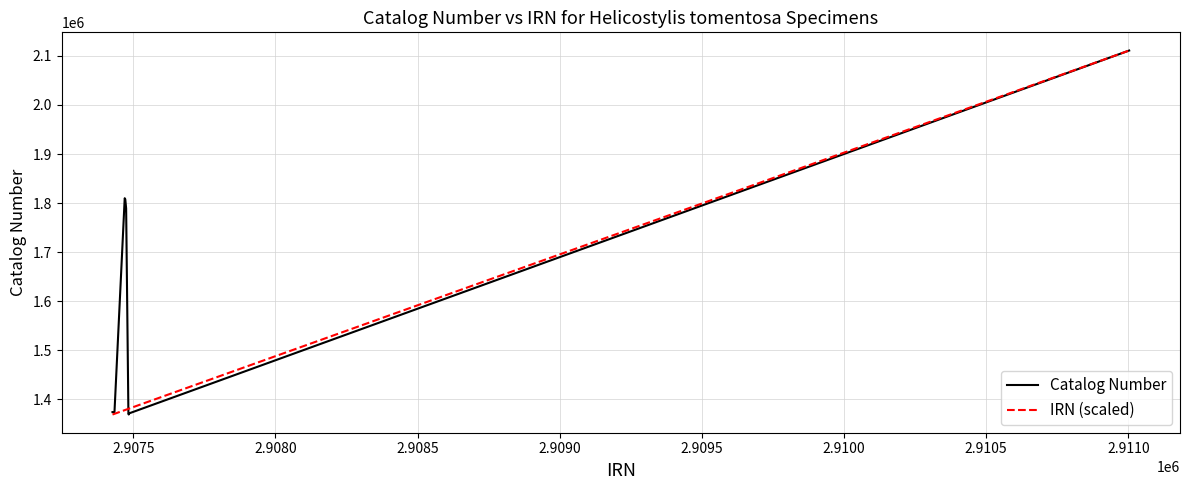

List the series in order of their overall mean, highest first.

Catalog Number, IRN (scaled)